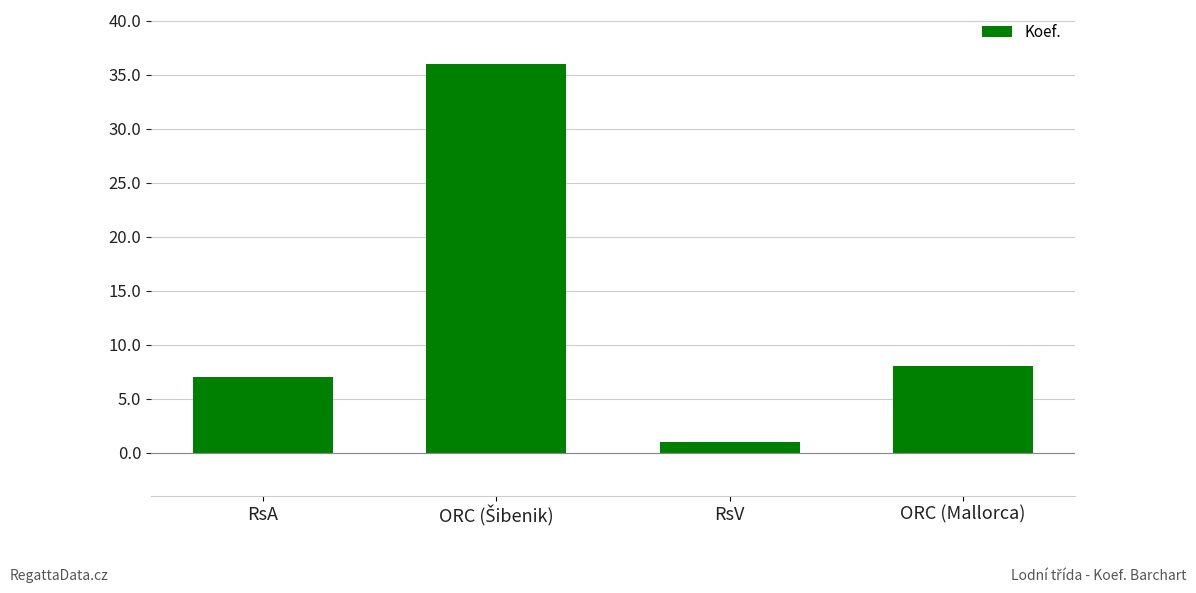

What is the greatest value displayed?

36